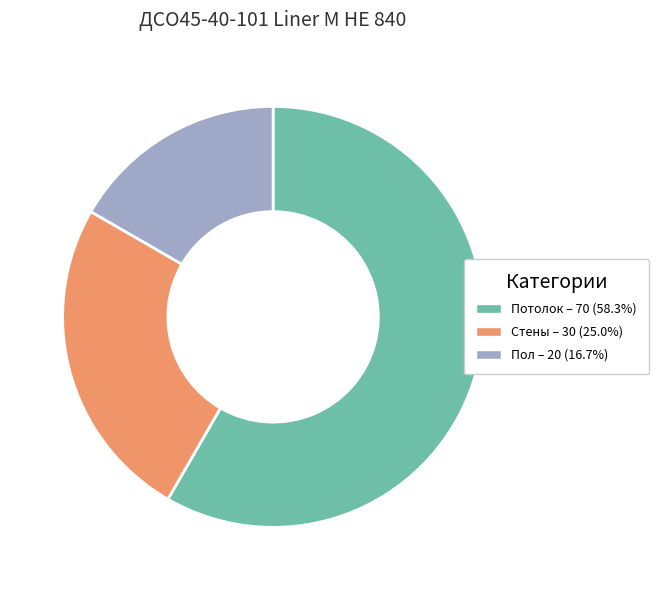

True or false: Пол accounts for 9% of the total.

False